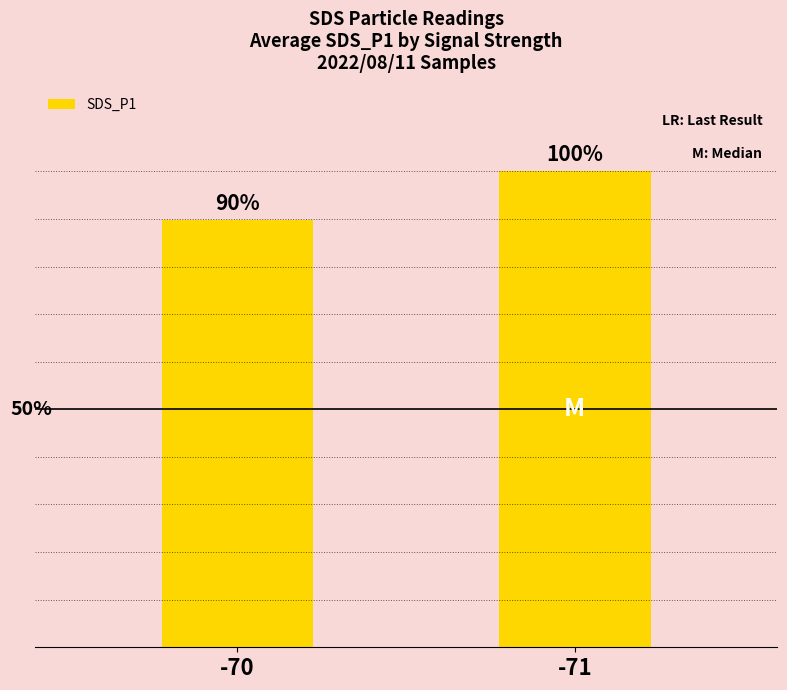

How many data points are less than 4?

1